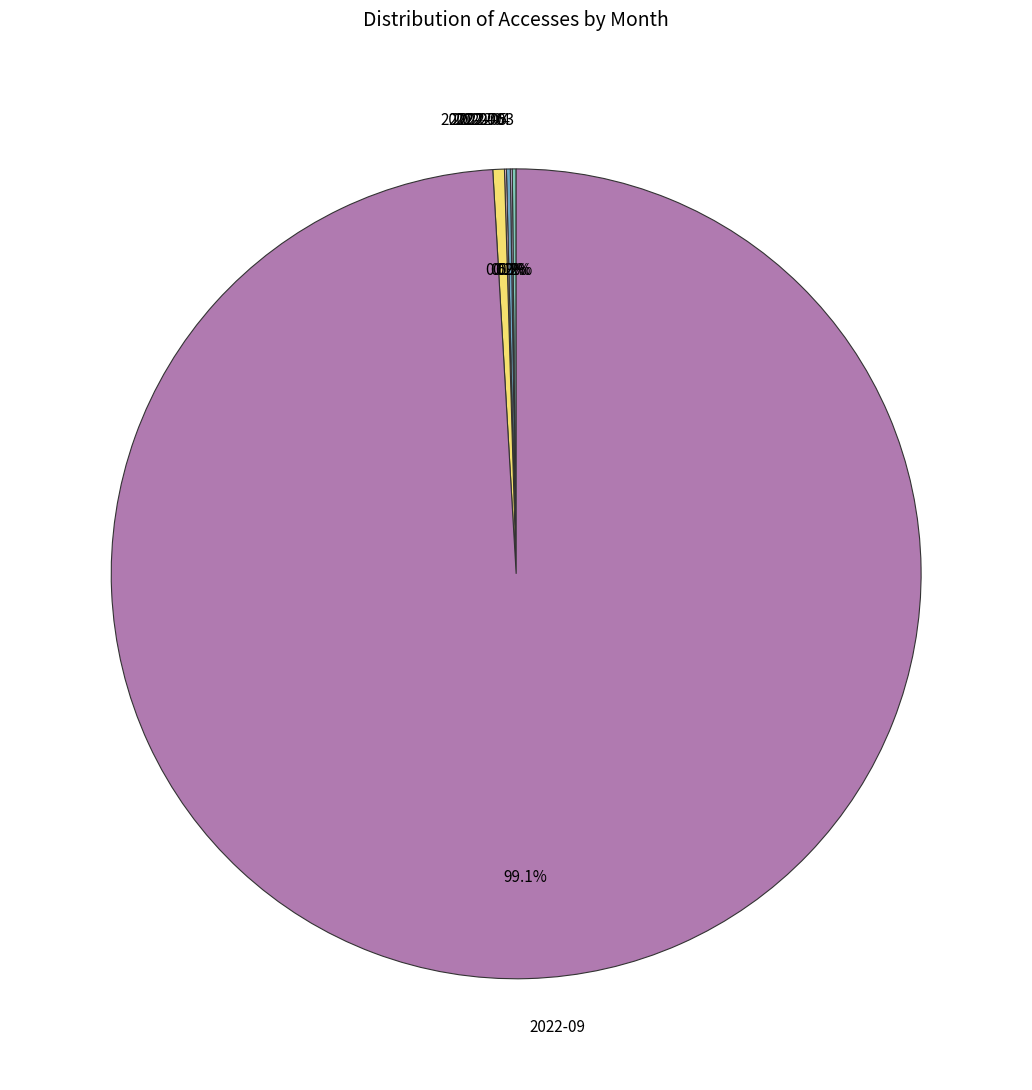

To the nearest percent, what percentage of the pie is 2022-09?

99%